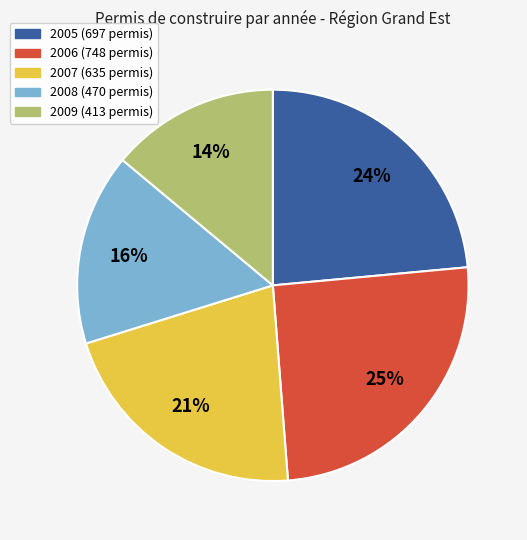

Count the number of slices in the pie.

5